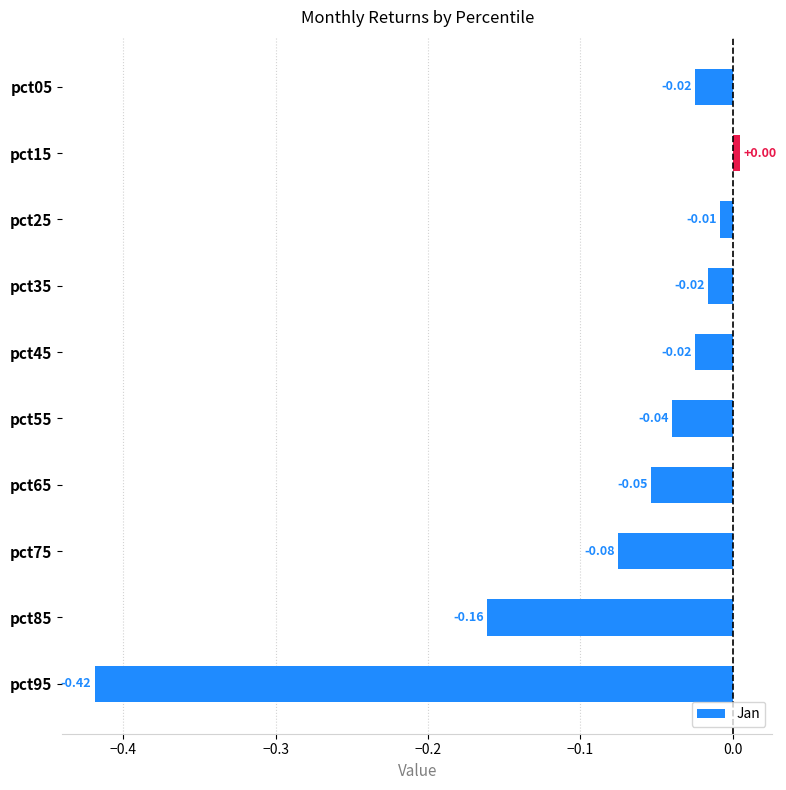

What is the sum of all values?

-0.8